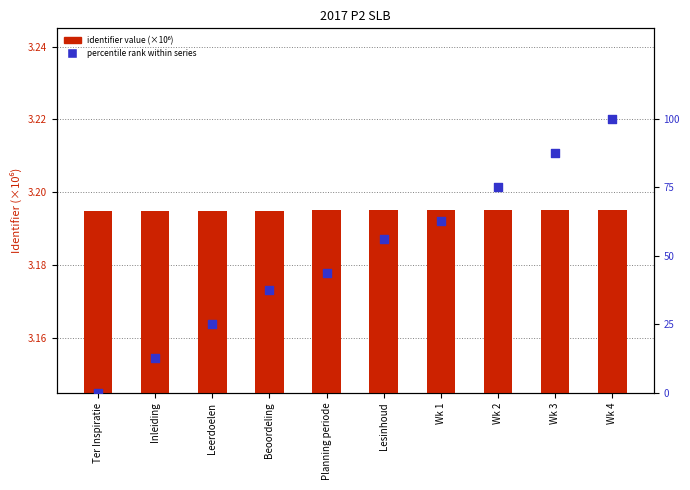

What is the total value across all series at Wk 3?

90.7